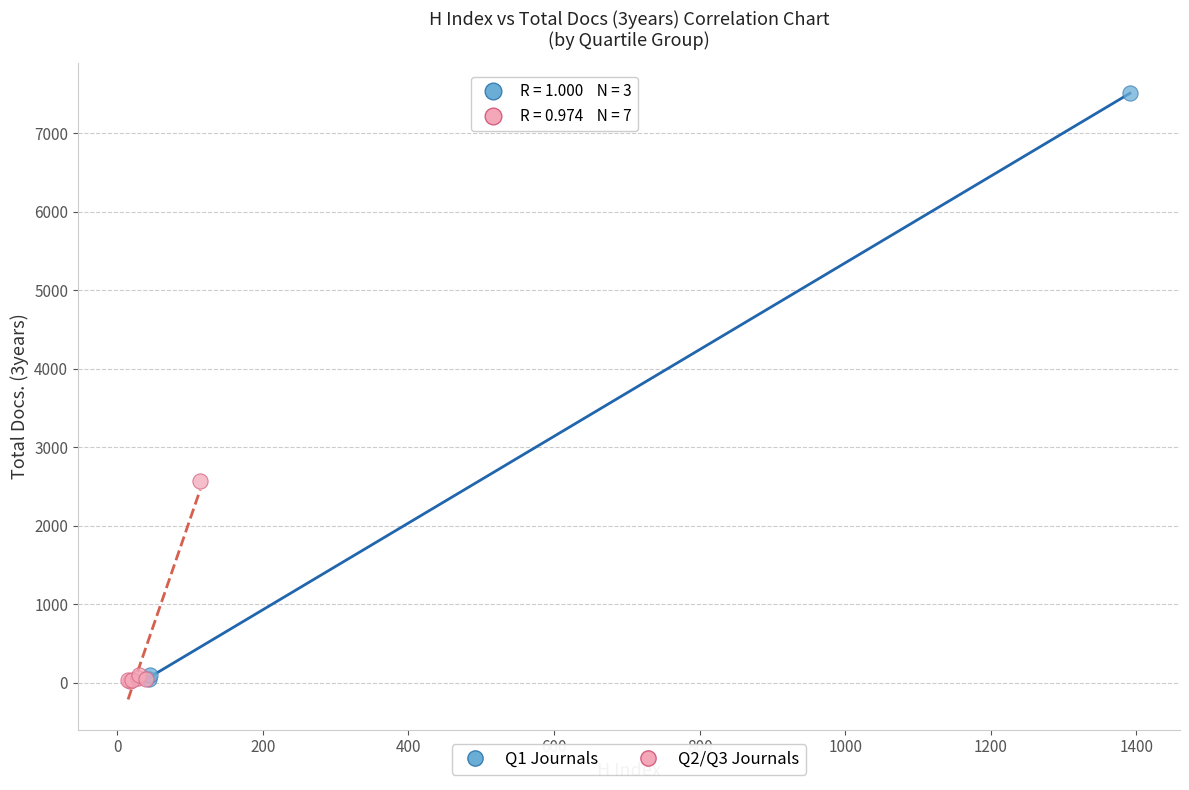

Which series has the largest Y range (max minus min)?

Q1 Journals